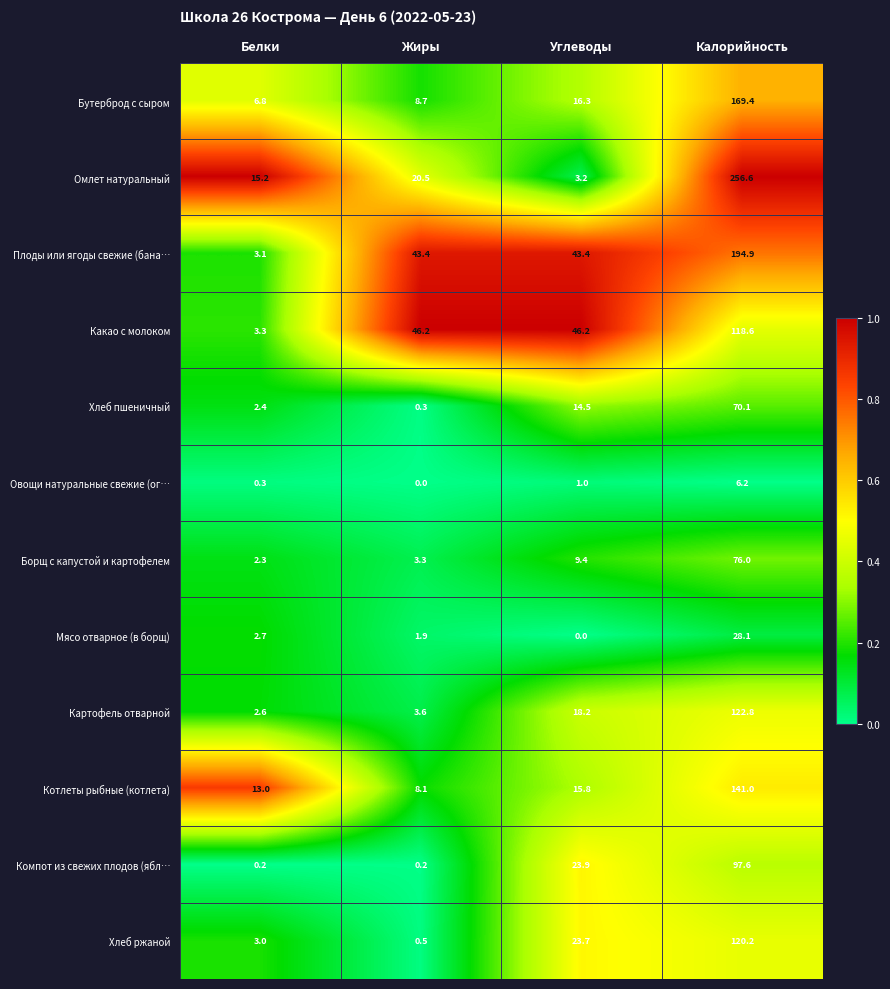

What is the total value across all series at Калорийность?

1401.5